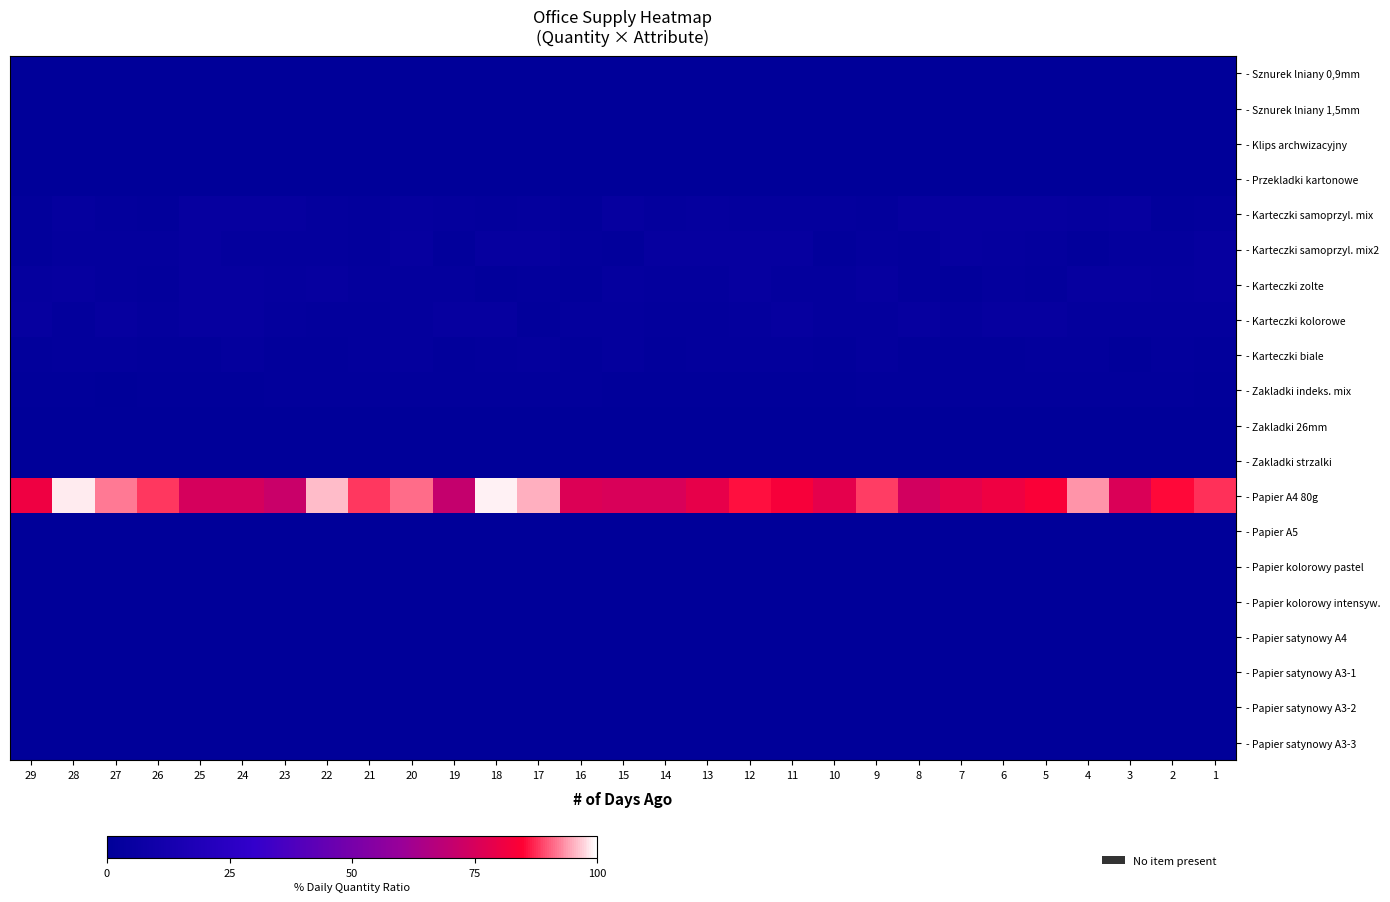

What is the spread (max minus min) of values at 23?

71.7